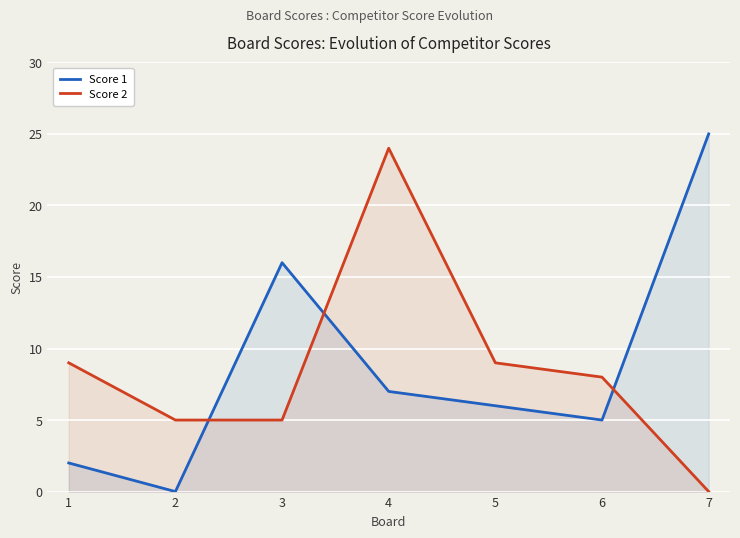

At which label does Score 2 reach its minimum?

7